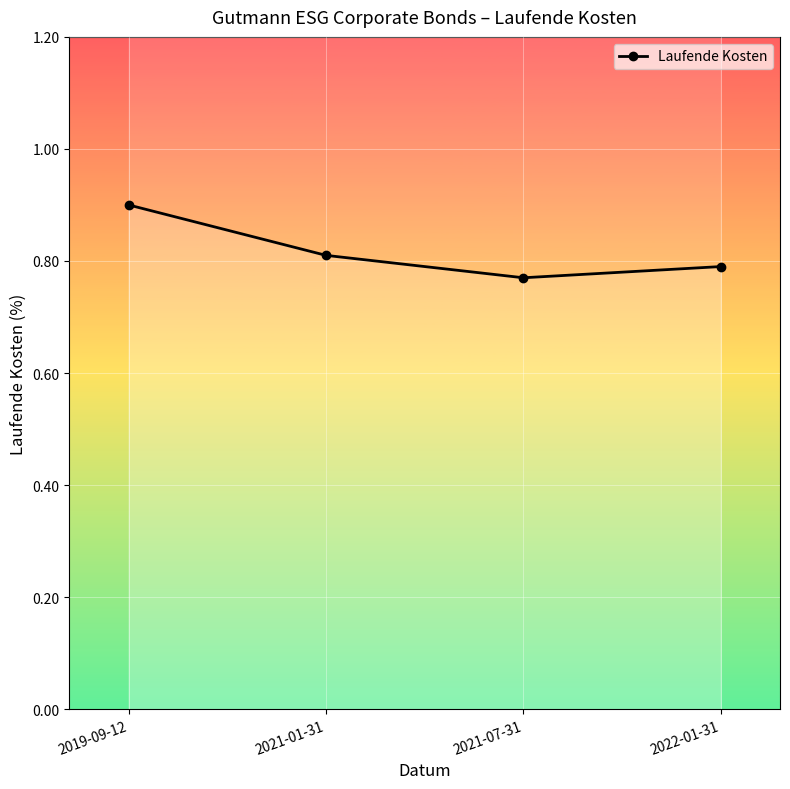

Rank the categories by value from highest to lowest.

2019-09-12, 2021-01-31, 2022-01-31, 2021-07-31